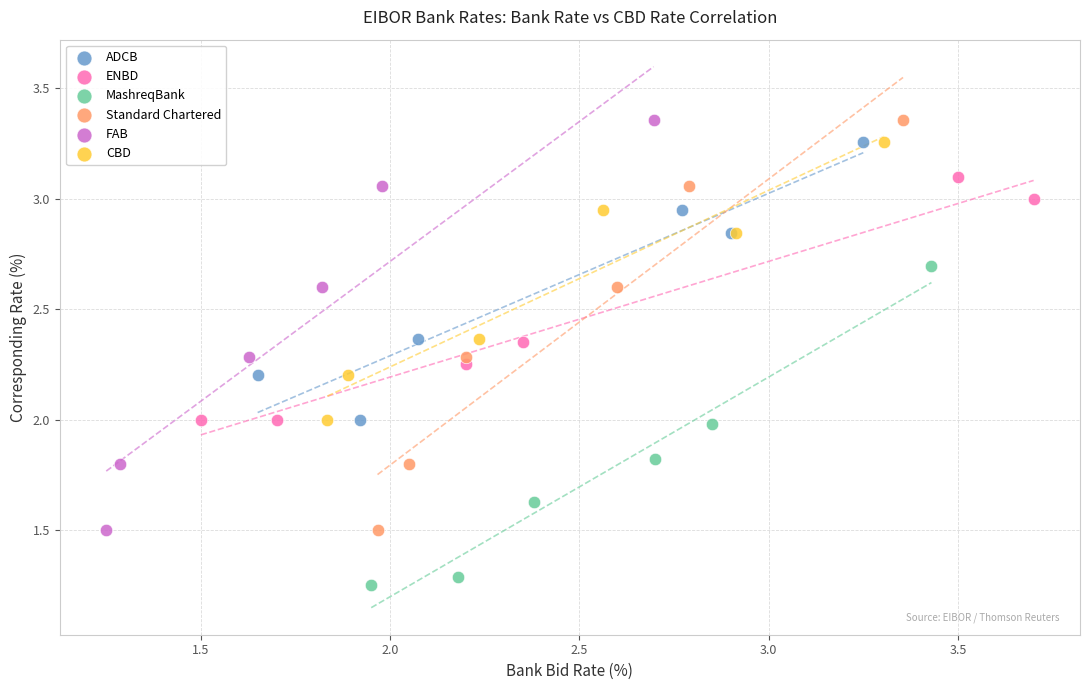

Which series reaches the minimum Y coordinate?

MashreqBank